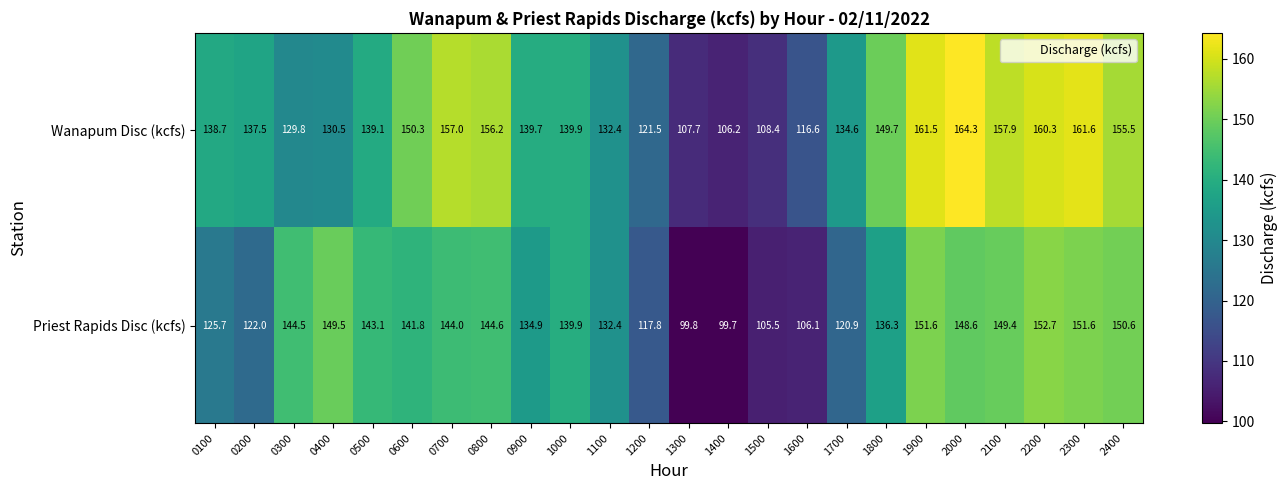

What is the sum of all Priest Rapids Disc (kcfs) values?

3213.0